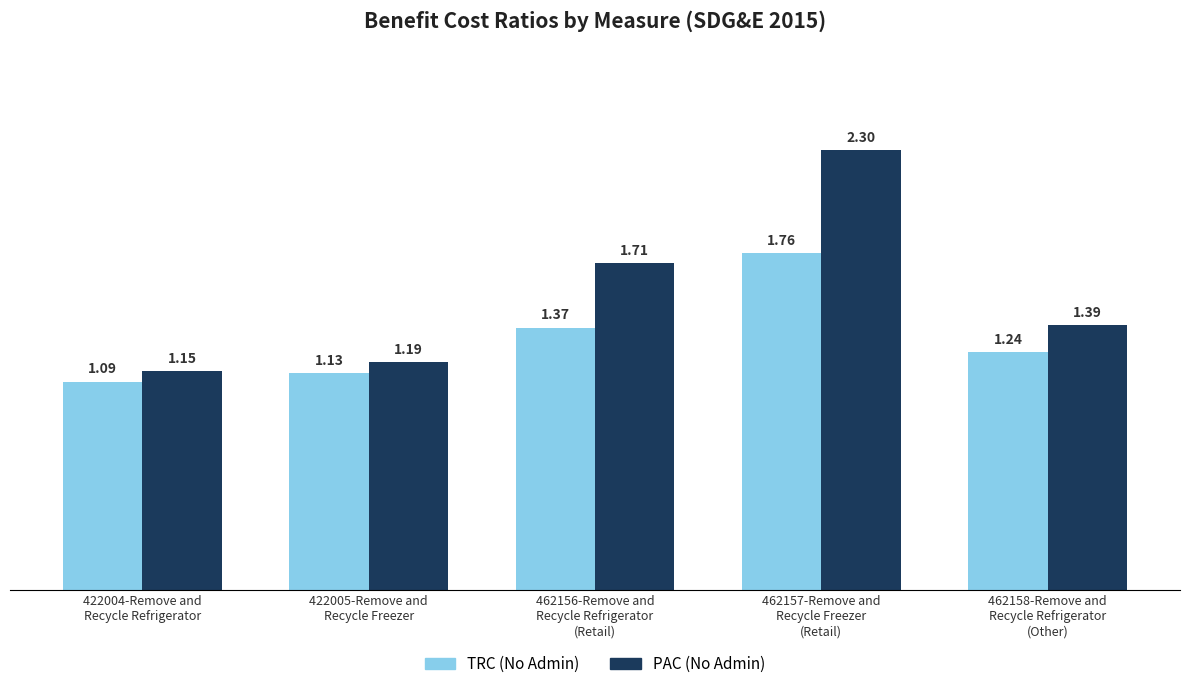

List the labels in order of TRC (No Admin) value, smallest first.

422004-Remove and
Recycle Refrigerator, 422005-Remove and
Recycle Freezer, 462158-Remove and
Recycle Refrigerator
(Other), 462156-Remove and
Recycle Refrigerator
(Retail), 462157-Remove and
Recycle Freezer
(Retail)